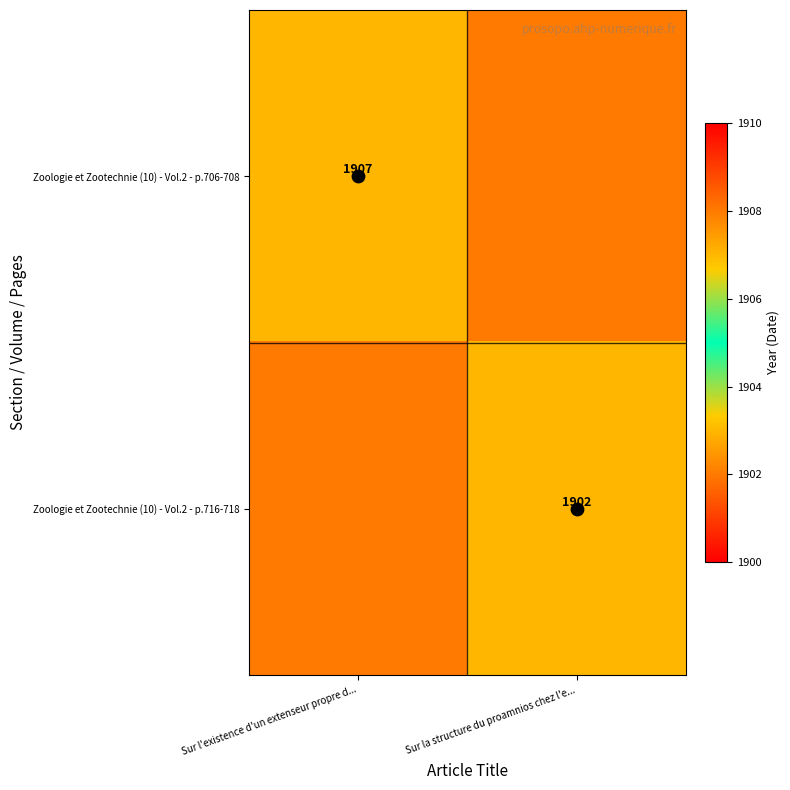

Which series has the largest range (max minus min)?

Zoologie et Zootechnie (10) - Vol.2 - p.706-708